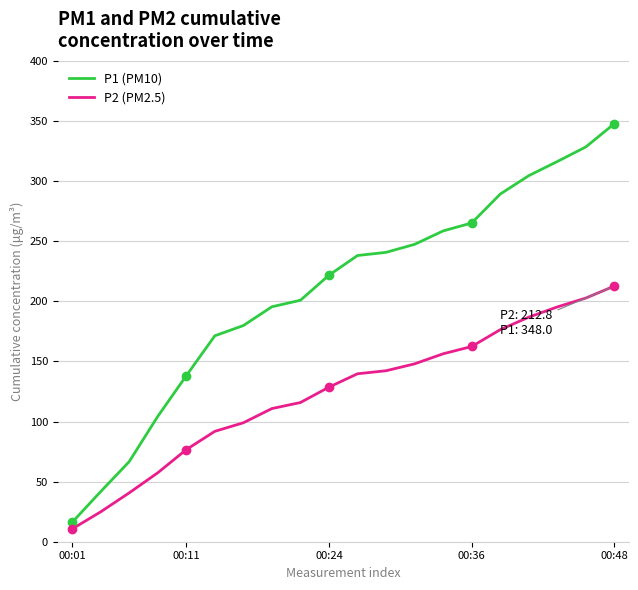

Is this an area chart (filled region under the line)?

No